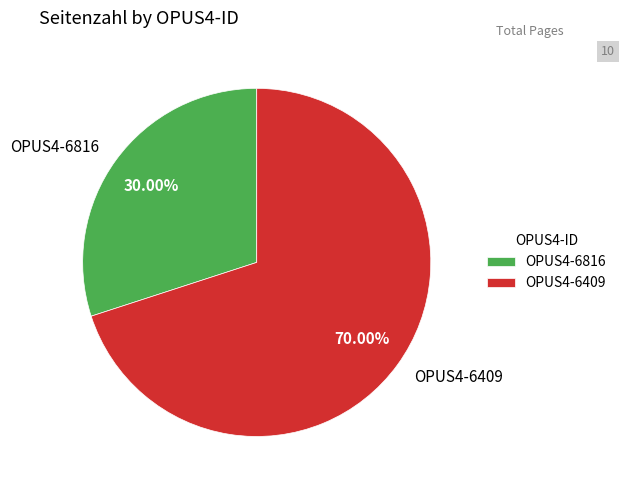

What percentage is the OPUS4-6816 slice, to the nearest percent?

30%